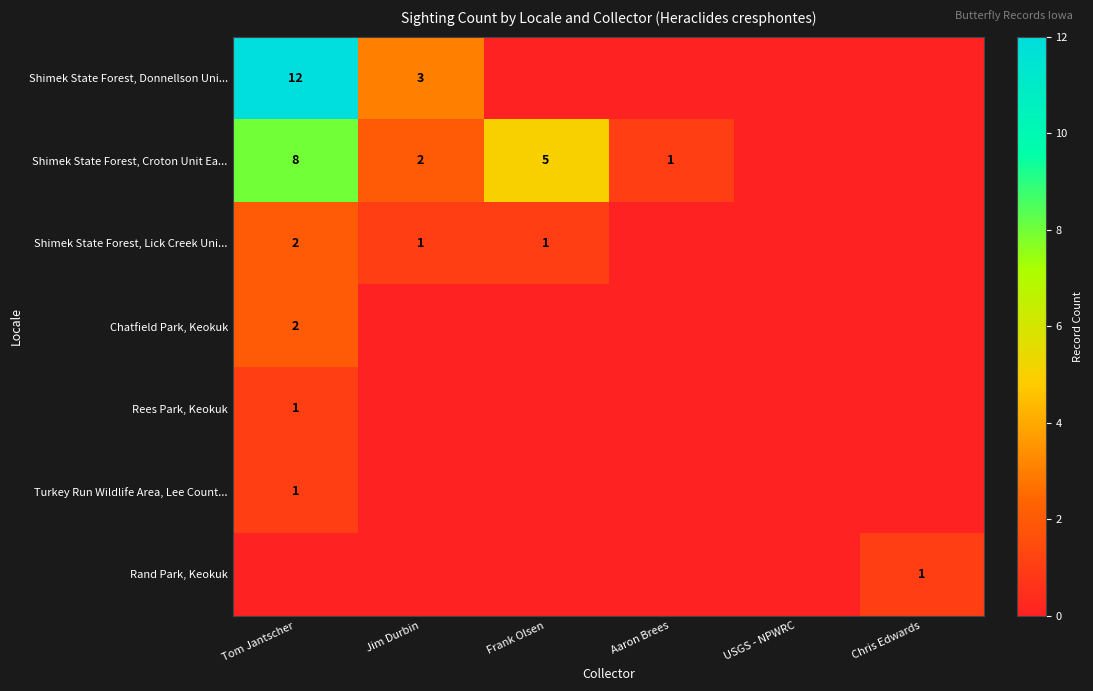

The Shimek State Forest, Croton Unit Ea... series shows 3 at Jim Durbin. True or false?

False